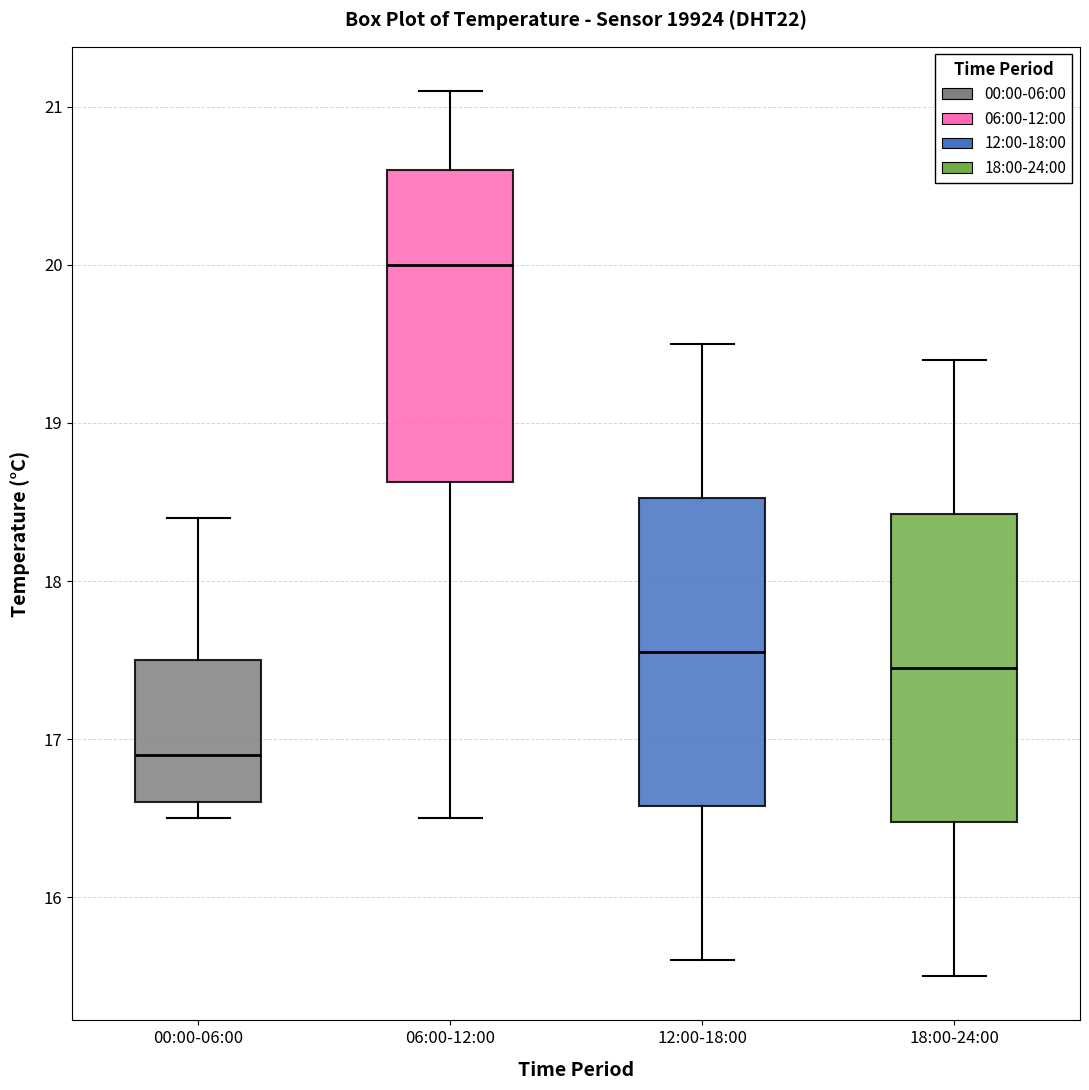

Reading left to right, read every box against the y-axis: the position of its median line, the range the box covers, and the ends of its whiskers. The values are not printed on the chart, so give them approximately, as read against the axis.

00:00-06:00: median 16.9, box 16.6 to 17.5, whiskers 16.5 to 18.4
06:00-12:00: median 20.0, box 18.6 to 20.6, whiskers 16.5 to 21.1
12:00-18:00: median 17.6, box 16.6 to 18.5, whiskers 15.6 to 19.5
18:00-24:00: median 17.5, box 16.5 to 18.4, whiskers 15.5 to 19.4